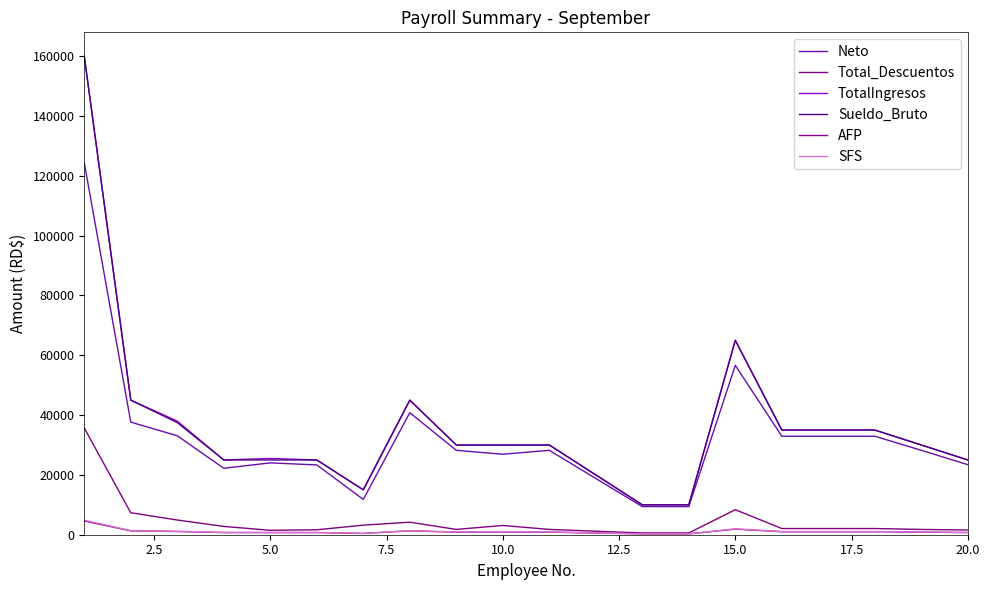

Count the number of data series in this chart.

6